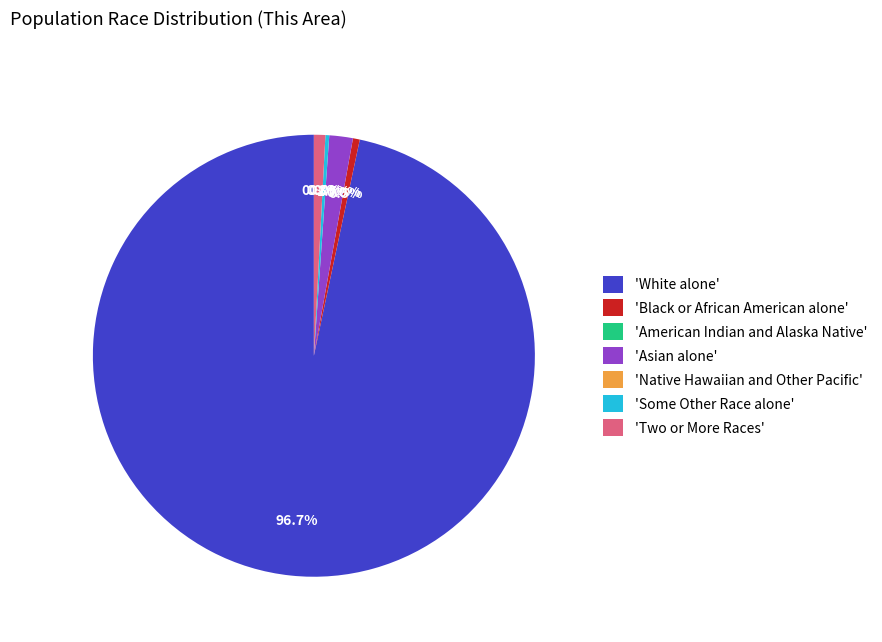

True or false: Native Hawaiian and Other Pacific accounts for 0% of the total.

True